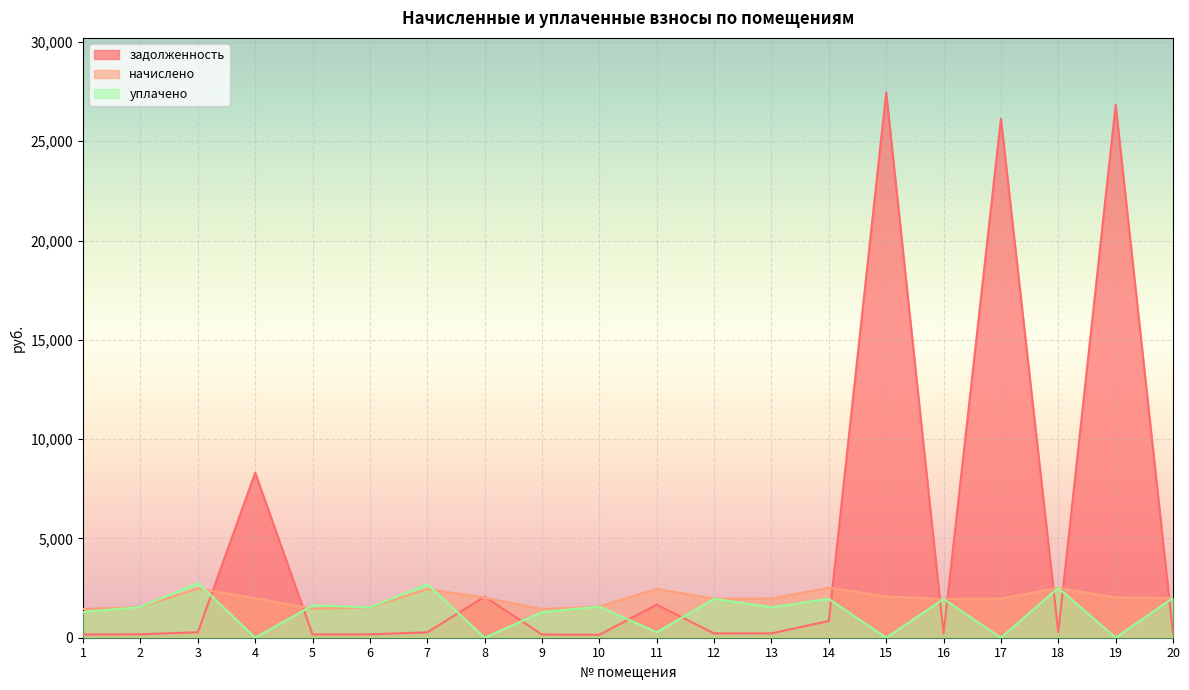

At which category is the sum across all series the highest?

15